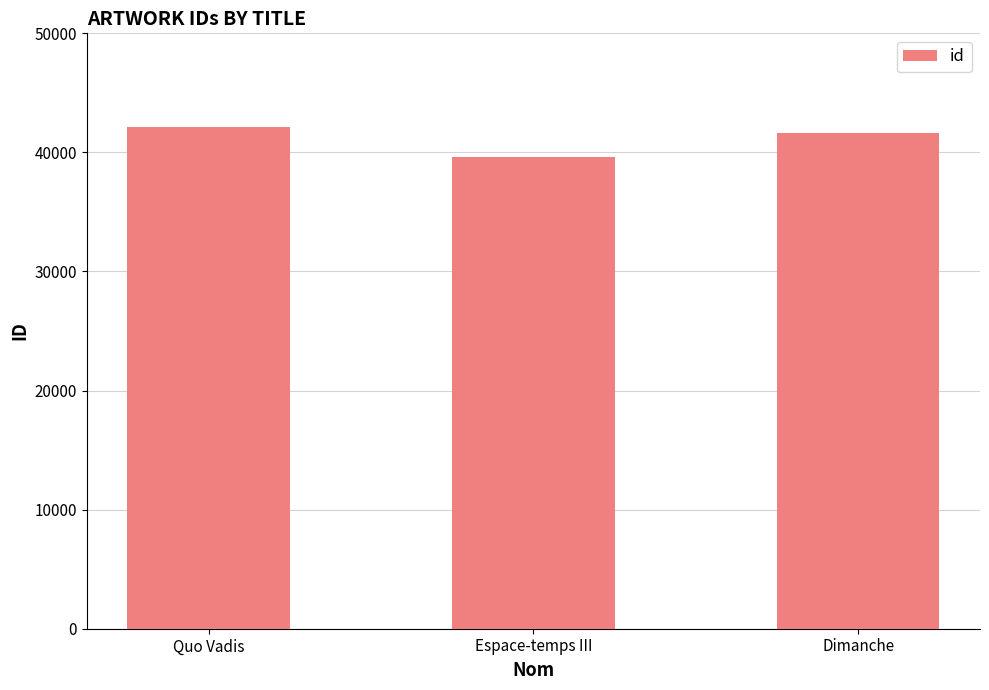

Which has a higher value, Espace-temps III or Dimanche?

Dimanche